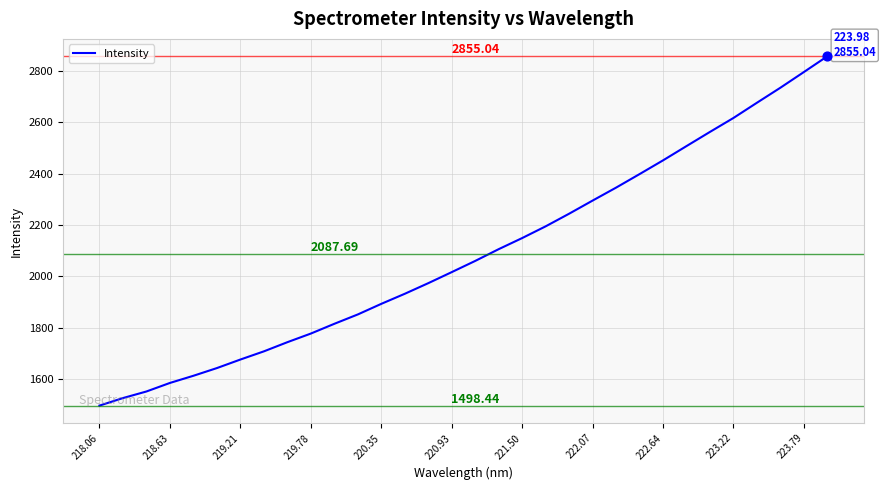

What is the difference between the maximum and minimum values?

1356.6